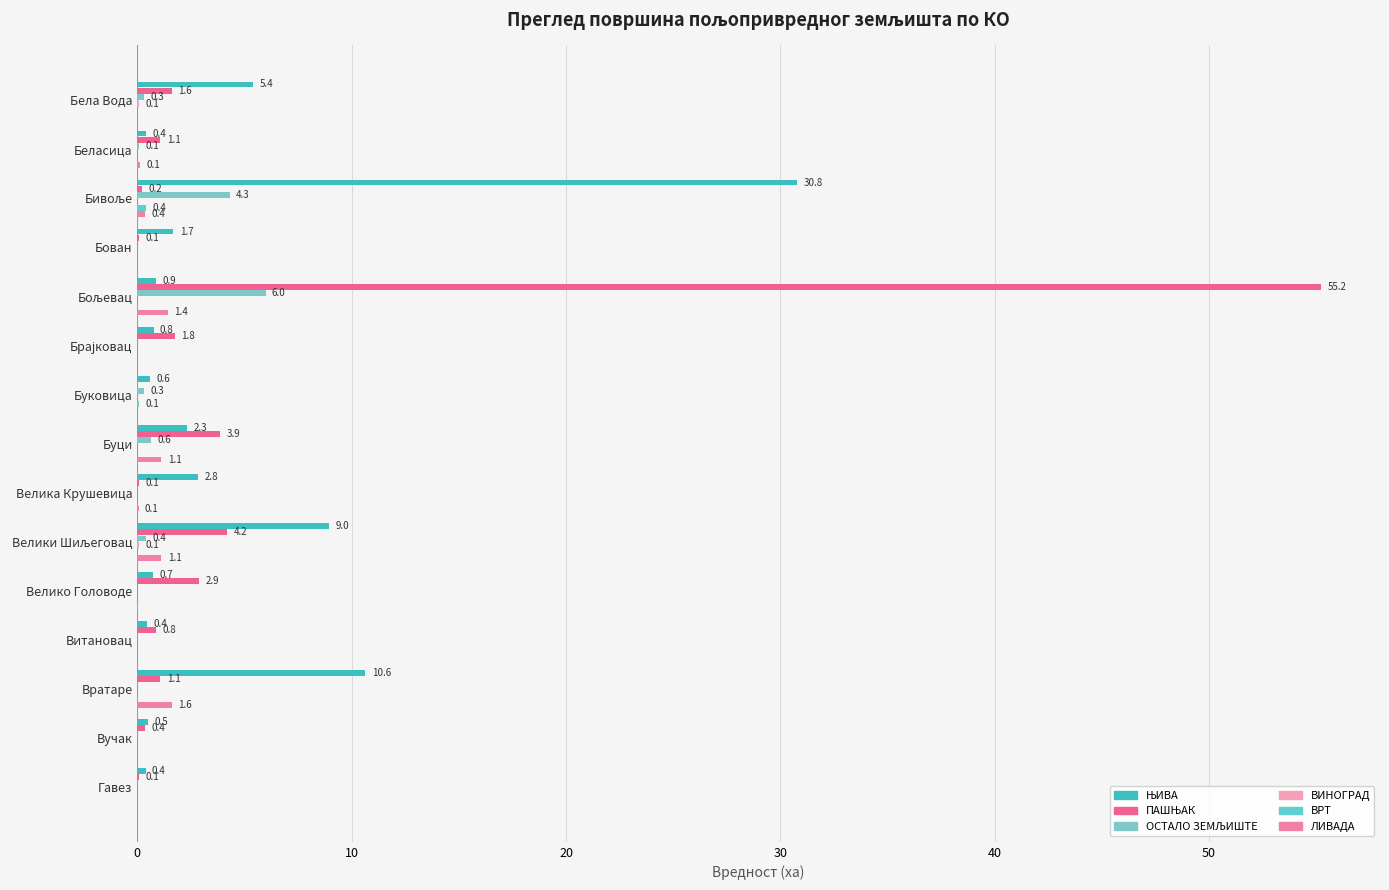

Reading left to right, transcribe all the data shown in this chart.

ЊИВА: 5.4	0.4	30.8	1.7	0.9	0.8	0.6	2.3	2.8	9.0	0.7	0.4	10.6	0.5	0.4
ПАШЊАК: 1.6	1.1	0.2	0.1	55.2	1.8	0.0	3.9	0.1	4.2	2.9	0.8	1.1	0.4	0.1
ОСТАЛО ЗЕМЉИШТЕ: 0.3	0.1	4.3	0.0	6.0	0.0	0.3	0.6	0.0	0.4	0.0	0.0	0.0	0.0	0.0
ВИНОГРАД: 0.1	0.0	0.0	0.0	0.0	0.0	0.0	0.0	0.0	0.1	0.0	0.0	0.0	0.0	0.0
ВРТ: 0.0	0.0	0.4	0.0	0.0	0.0	0.1	0.0	0.0	0.0	0.0	0.0	0.0	0.0	0.0
ЛИВАДА: 0.0	0.1	0.4	0.0	1.4	0.0	0.0	1.1	0.1	1.1	0.0	0.0	1.6	0.0	0.0